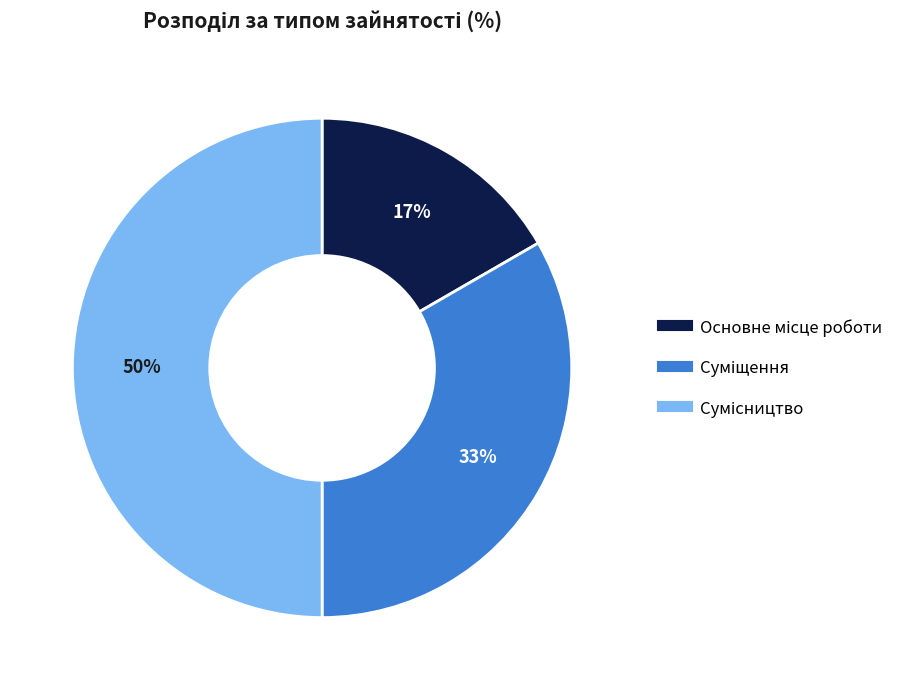

To the nearest percent, what is the average slice percentage?

33%